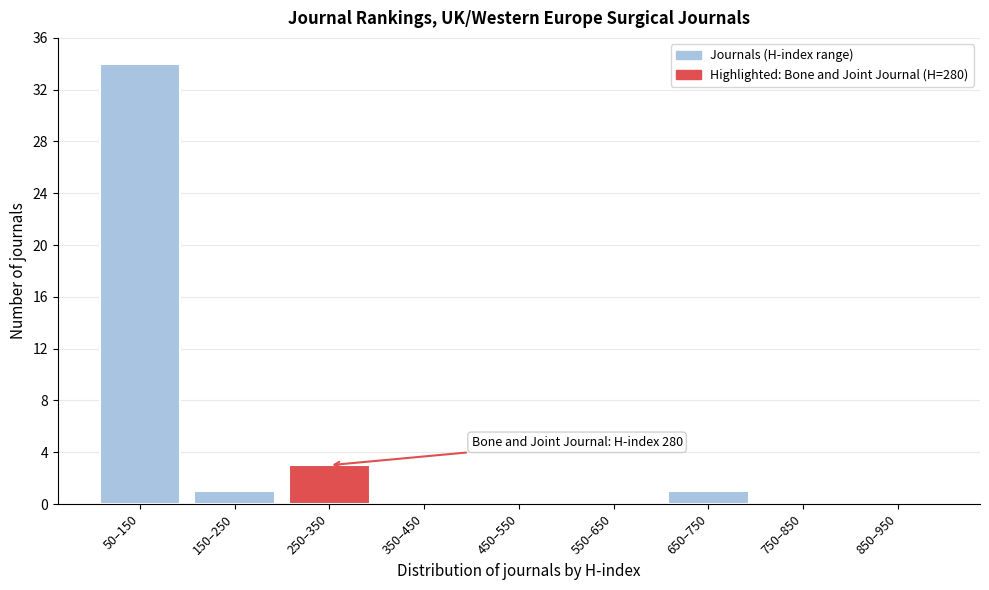

Reading left to right, transcribe all the data shown in this chart.

50–150=34	150–250=1	250–350=3	350–450=0	450–550=0	550–650=0	650–750=1	750–850=0	850–950=0